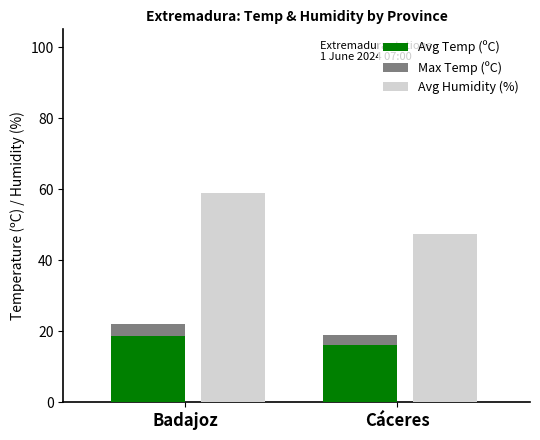

Reading left to right, extract all data points from this chart.

Avg Temp (ºC): Badajoz=18.8	Cáceres=16.0
Max Temp (ºC): Badajoz=3.3	Cáceres=2.9
Avg Humidity (%): Badajoz=58.8	Cáceres=47.4